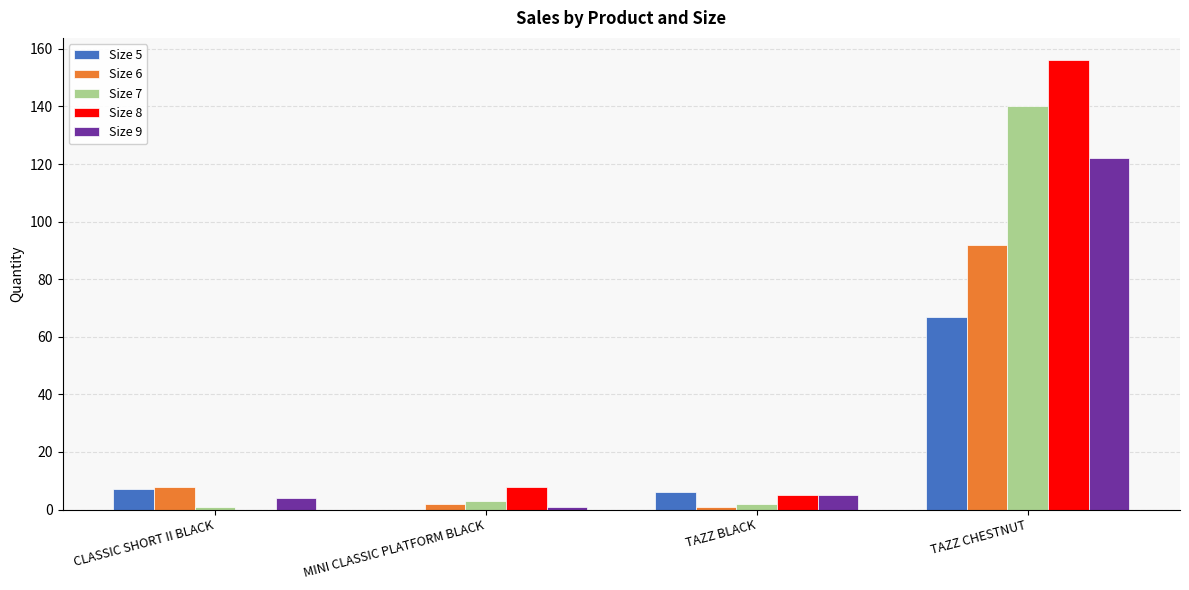

What is the sum of the Size 9 values at MINI CLASSIC PLATFORM BLACK and CLASSIC SHORT II BLACK?

5